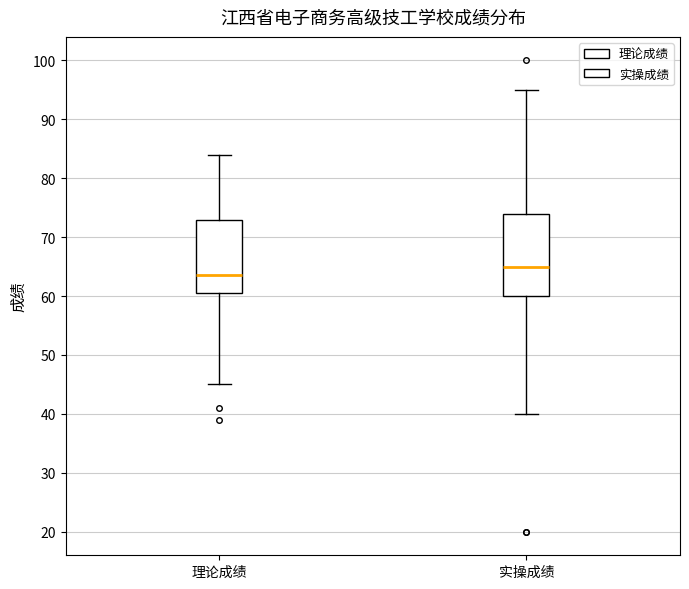

Reading left to right, transcribe this box plot: for each box, give where its median line is, the range the box spans, and where its two whiskers end, as read against the y-axis. The values are not printed on the chart, so give them approximately, as read against the axis.

理论成绩: median 64, box 61 to 73, whiskers 45 to 84
实操成绩: median 65, box 60 to 74, whiskers 40 to 95